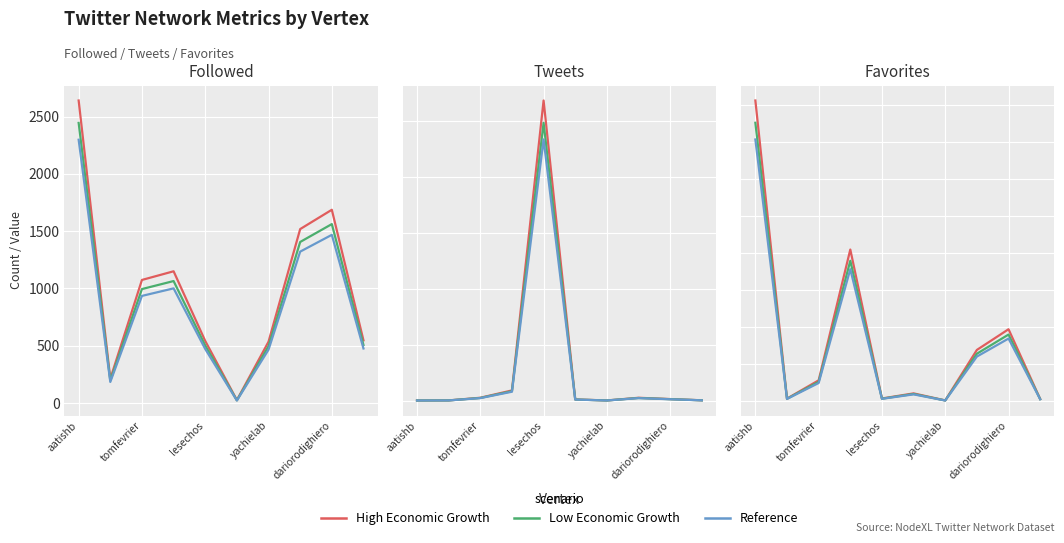

What is the greatest value displayed?

2640.6